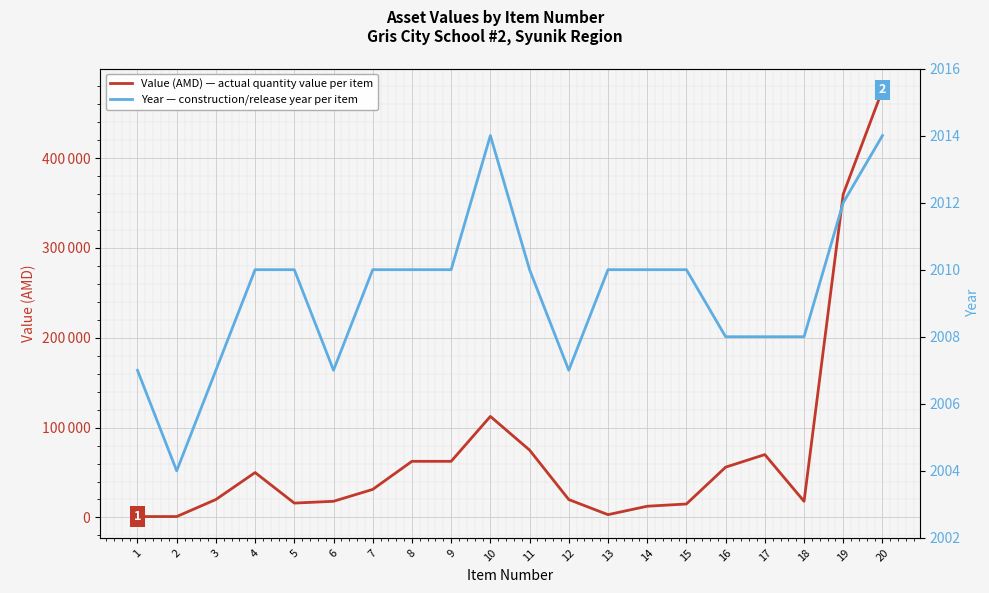

How many categories are shown in the chart?

20